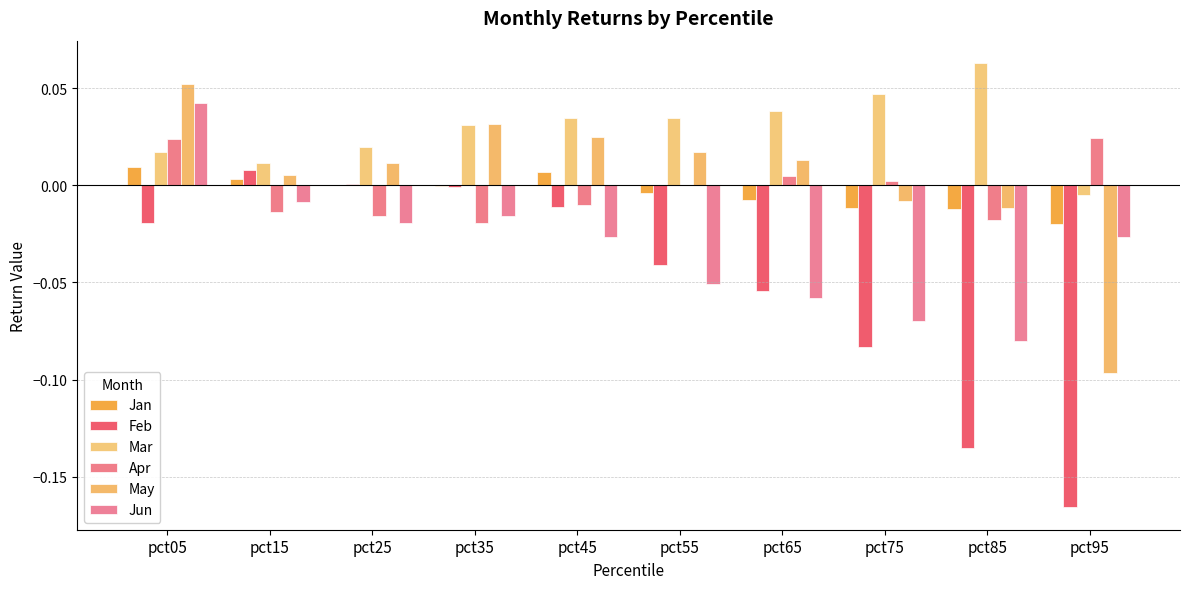

What is the minimum value shown in the chart?

-0.2